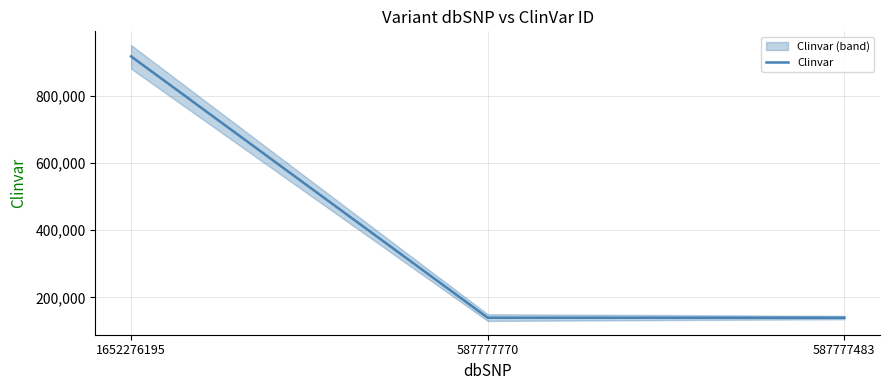

Rank the categories by value from lowest to highest.

587777770, 587777483, 1652276195